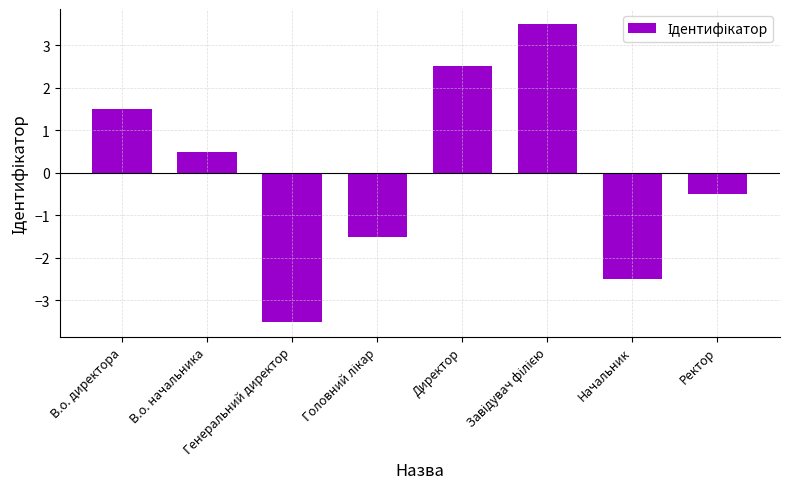

What is the value of the 6th bar from the left?

3.5